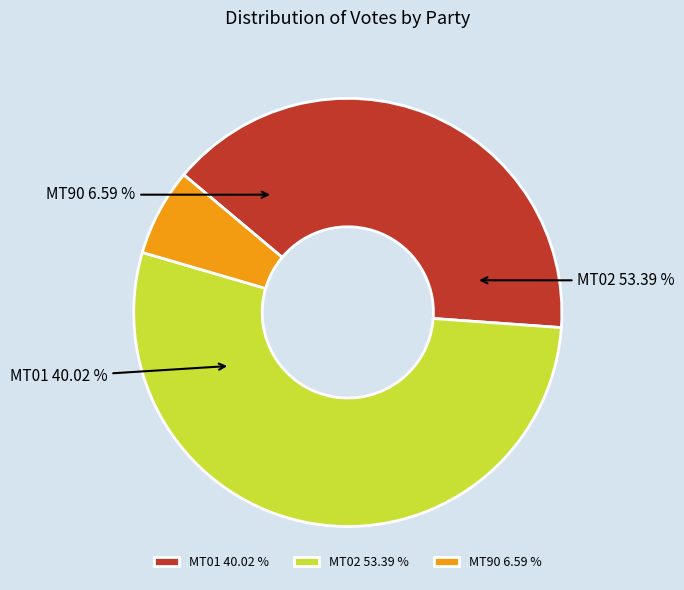

Which slice is the largest?

MT02